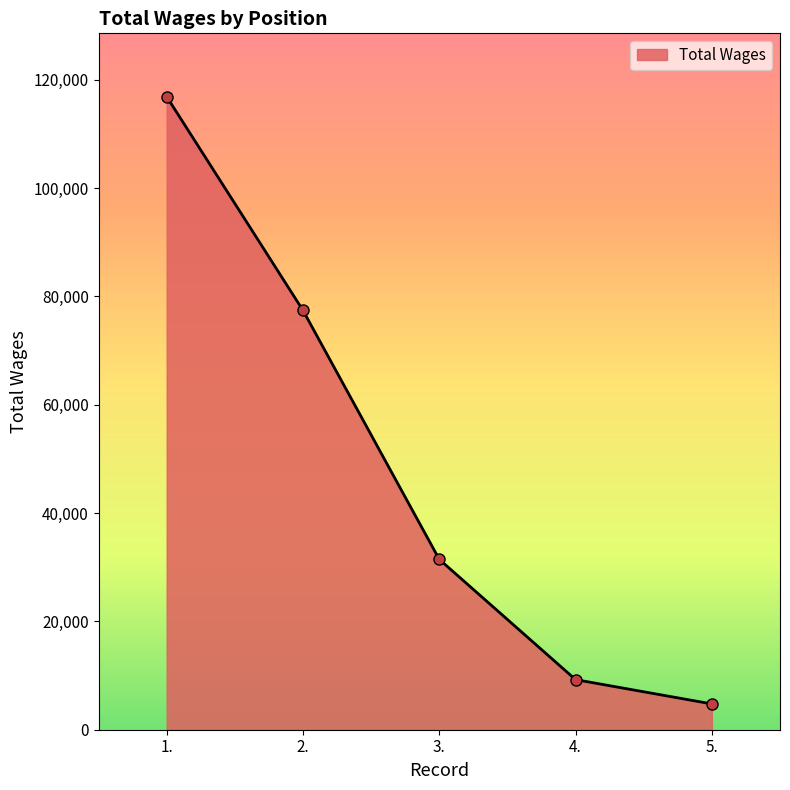

Reading left to right, what are all the values shown in this chart?

1.=116858.4	2.=77408.7	3.=31447.2	4.=9247.6	5.=4762.1